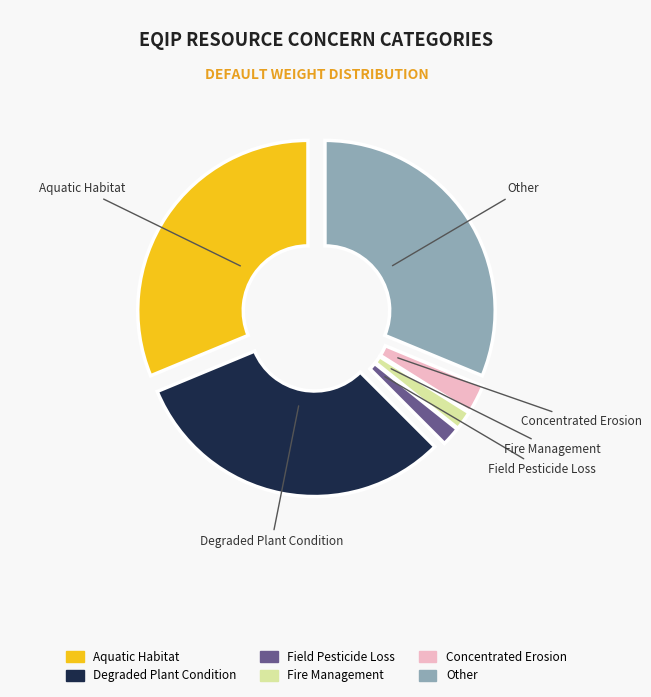

Is there a majority slice in this chart?

No